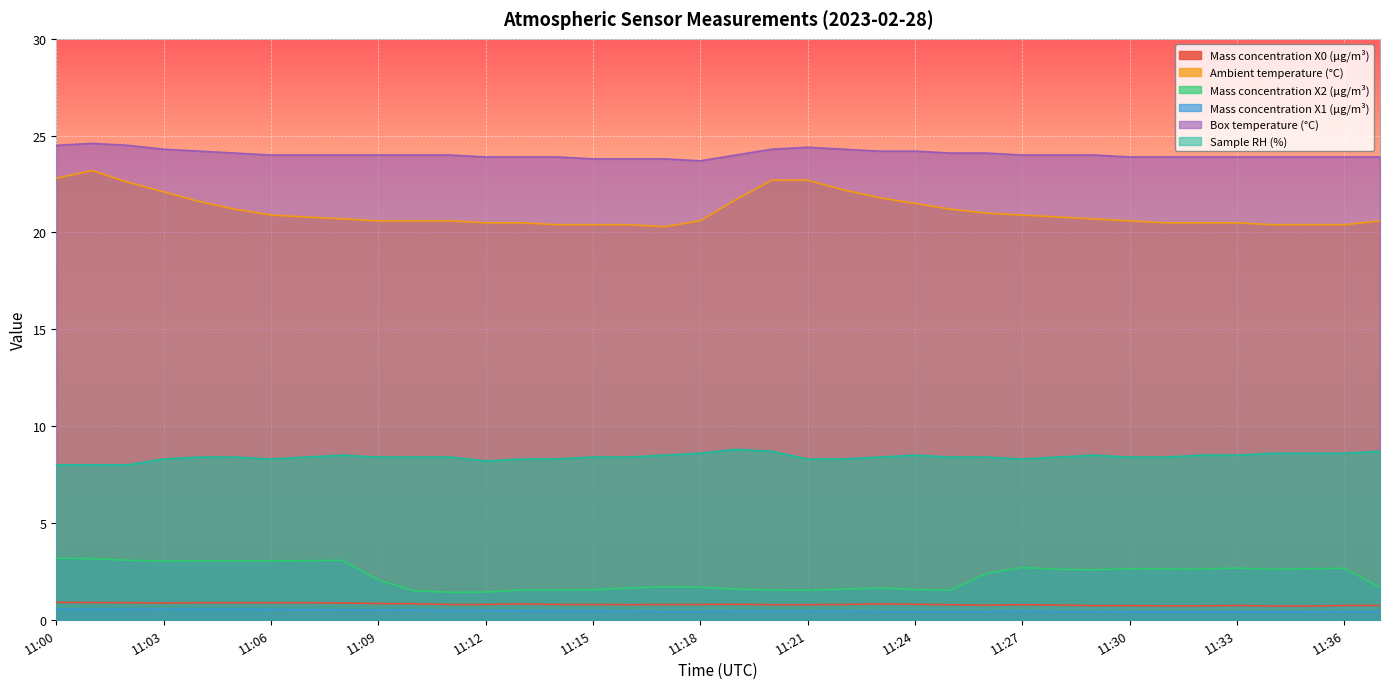

Reading left to right, list all the values displayed in this chart.

Mass concentration X0 (μg/m³): 0.9	0.9	0.9	0.9	0.9	0.9	0.9	0.9	0.9	0.8	0.8	0.8	0.8	0.8	0.8	0.8	0.8	0.8	0.8	0.8	0.8	0.8	0.8	0.8	0.8	0.8	0.8	0.8	0.8	0.7	0.7	0.7	0.7	0.7	0.7	0.7	0.7	0.7
Ambient temperature (°C): 22.8	23.2	22.6	22.1	21.6	21.2	20.9	20.8	20.7	20.6	20.6	20.6	20.5	20.5	20.4	20.4	20.4	20.3	20.6	21.7	22.7	22.7	22.2	21.8	21.5	21.2	21.0	20.9	20.8	20.7	20.6	20.5	20.5	20.5	20.4	20.4	20.4	20.6
Mass concentration X2 (μg/m³): 3.2	3.1	3.1	3.0	3.0	3.0	3.0	3.0	3.1	2.0	1.5	1.4	1.4	1.5	1.5	1.6	1.6	1.7	1.7	1.6	1.5	1.5	1.6	1.6	1.6	1.5	2.4	2.7	2.6	2.6	2.6	2.6	2.6	2.7	2.6	2.6	2.7	1.7
Mass concentration X1 (μg/m³): 0.5	0.5	0.5	0.5	0.5	0.5	0.5	0.5	0.5	0.5	0.5	0.5	0.5	0.5	0.5	0.4	0.4	0.4	0.4	0.4	0.4	0.4	0.4	0.4	0.4	0.4	0.4	0.4	0.4	0.4	0.4	0.4	0.4	0.4	0.4	0.4	0.4	0.4
Box temperature (°C): 24.5	24.6	24.5	24.3	24.2	24.1	24.0	24.0	24.0	24.0	24.0	24.0	23.9	23.9	23.9	23.8	23.8	23.8	23.7	24.0	24.3	24.4	24.3	24.2	24.2	24.1	24.1	24.0	24.0	24.0	23.9	23.9	23.9	23.9	23.9	23.9	23.9	23.9
Sample RH (%): 8.0	8.0	8.0	8.3	8.4	8.4	8.3	8.4	8.5	8.4	8.4	8.4	8.2	8.3	8.3	8.4	8.4	8.5	8.6	8.8	8.7	8.3	8.3	8.4	8.5	8.4	8.4	8.3	8.4	8.5	8.4	8.4	8.5	8.5	8.6	8.6	8.6	8.7